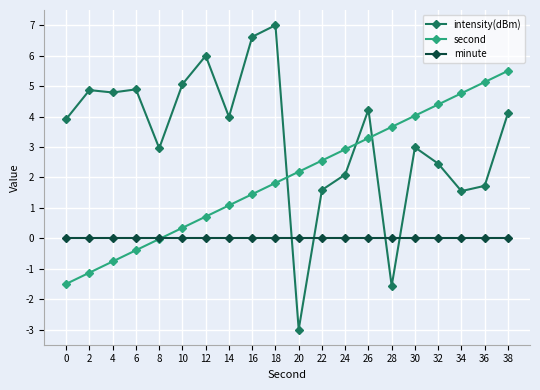

What is the value of the second point at the 11th from the left?

2.2